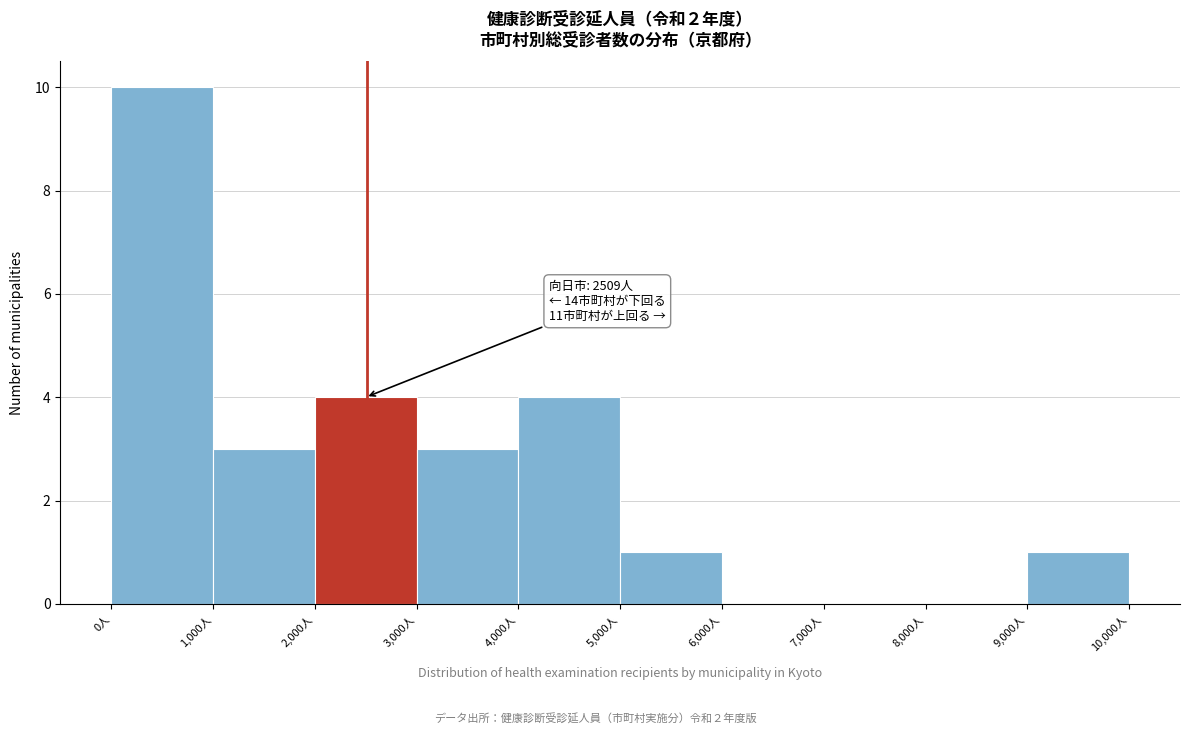

Over which range of the x-axis is the bar tallest?

0 to 1000